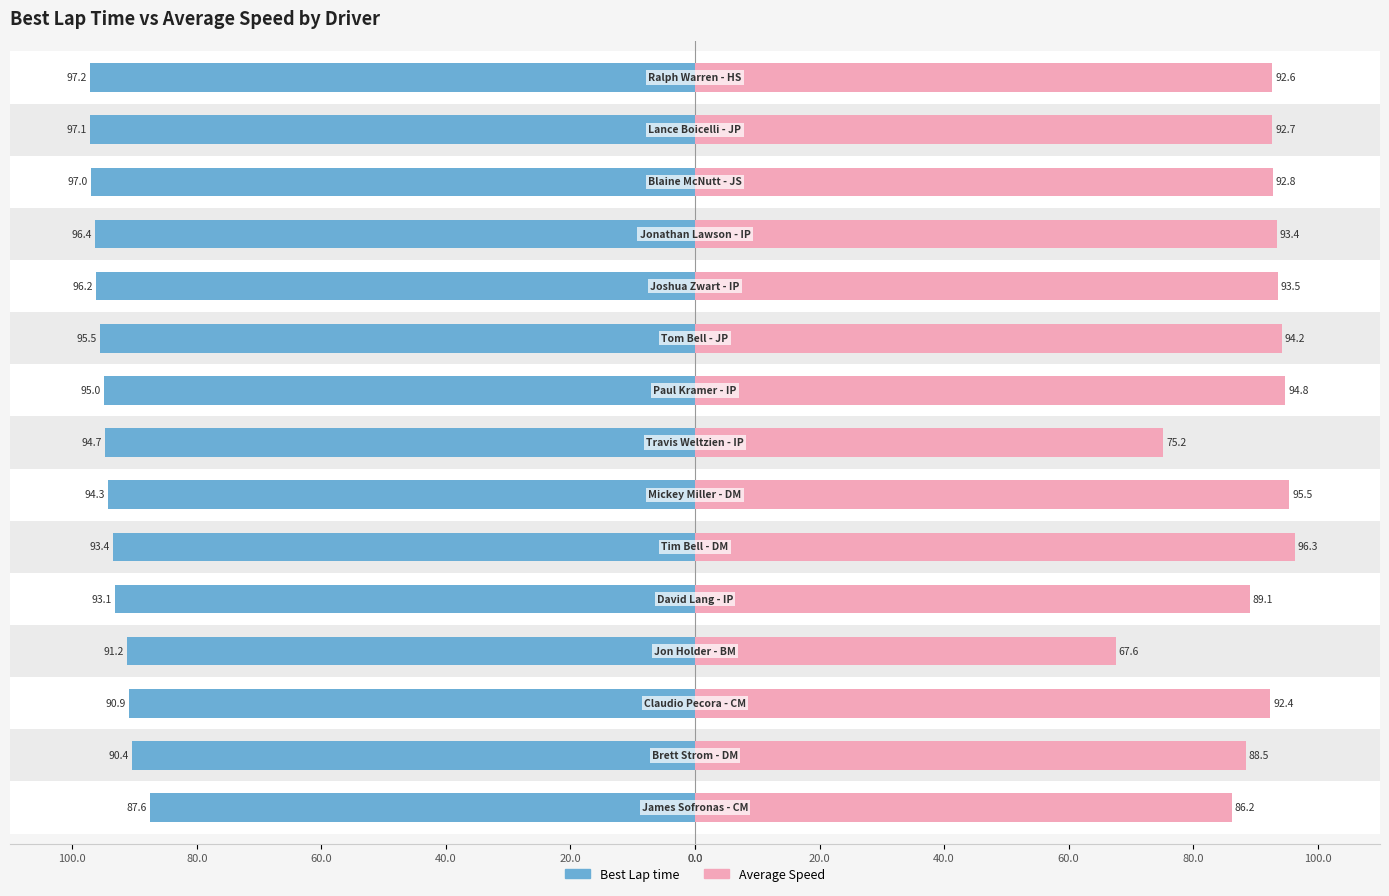

Which series changed the most between 100.0 and 20.0?

Average Speed